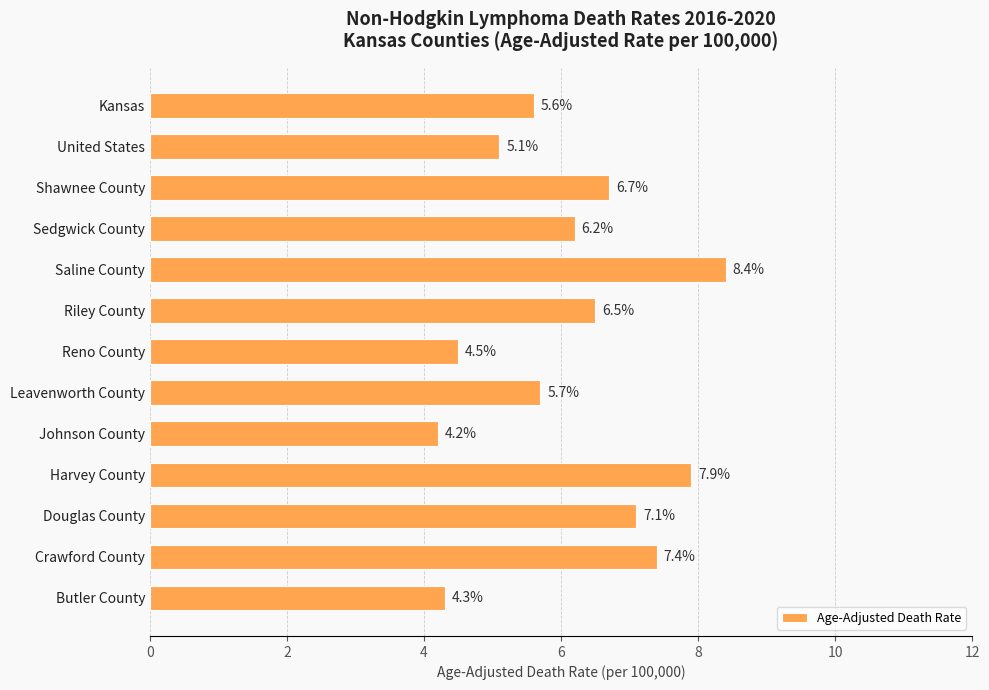

Reading top to bottom, extract all data points from this chart.

Kansas=5.6	United States=5.1	Shawnee County=6.7	Sedgwick County=6.2	Saline County=8.4	Riley County=6.5	Reno County=4.5	Leavenworth County=5.7	Johnson County=4.2	Harvey County=7.9	Douglas County=7.1	Crawford County=7.4	Butler County=4.3